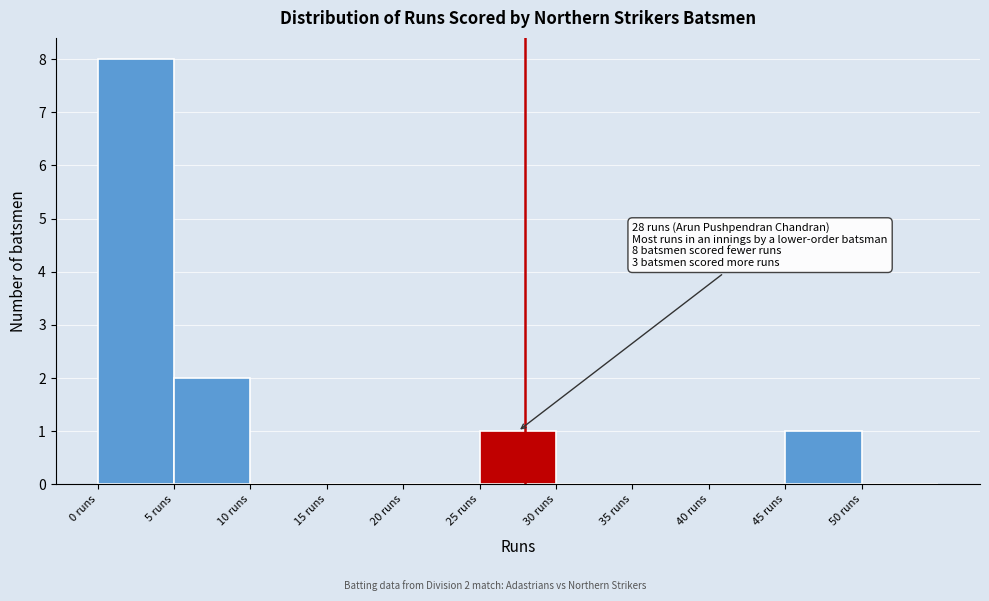

Which range on the x-axis has the tallest bar?

0 to 5